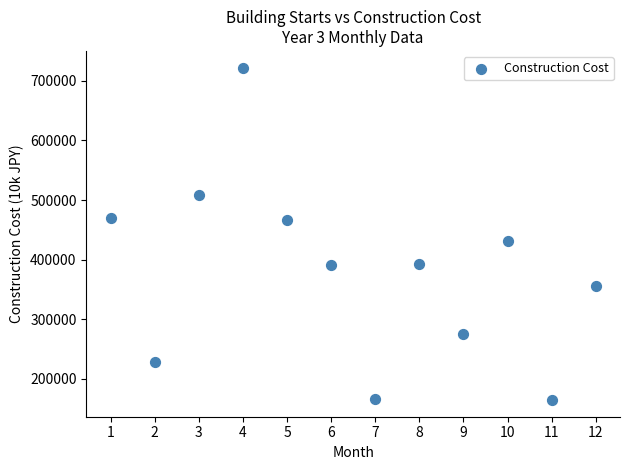

What Y value in the scatter plot is closest to 443385?

431239